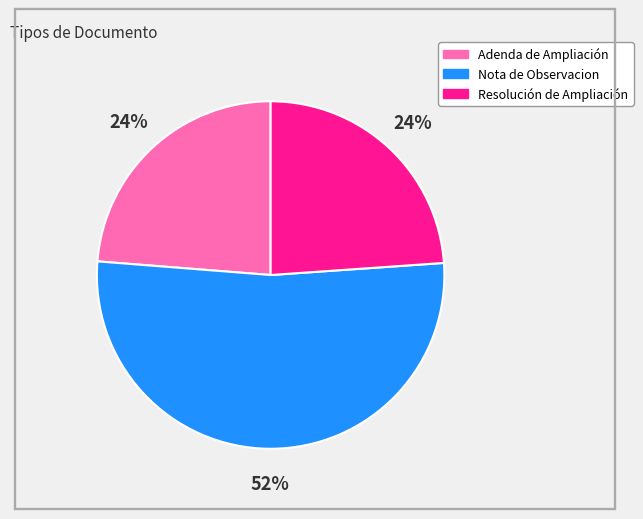

What percentage is the Nota de Observacion slice, to the nearest percent?

52%